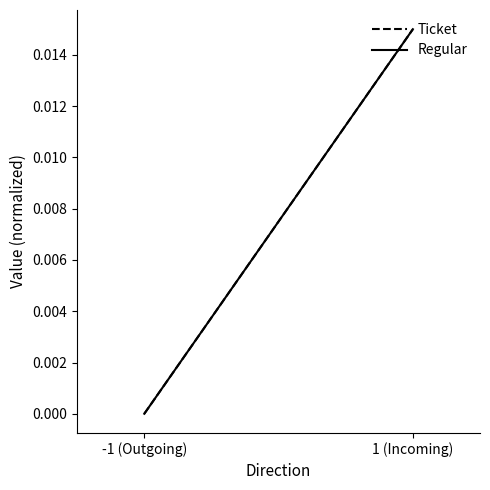

The value of Regular at 1 (Incoming) is 0.0. True or false?

False